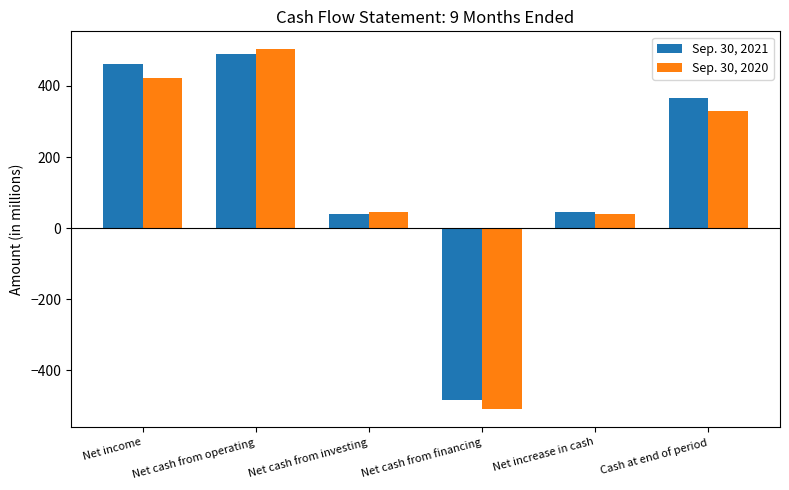

How many bars are there in each group?

2